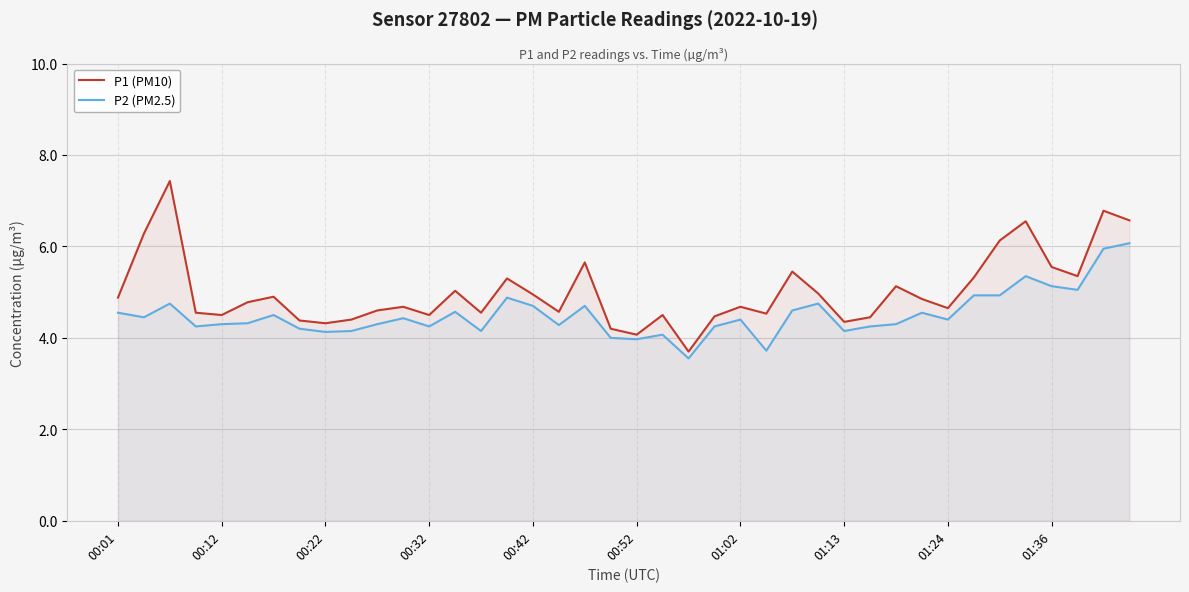

What is the difference between the maximum and minimum values in the P1 (PM10) series?

3.7